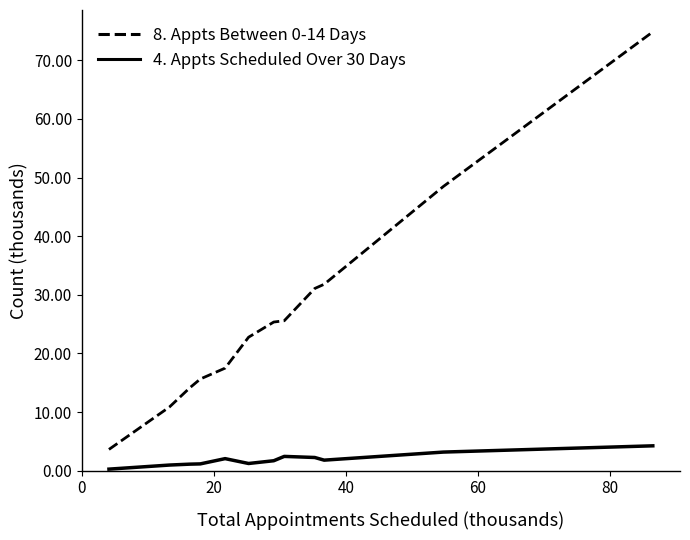

Which series has the largest total across all categories?

8. Appts Between 0-14 Days